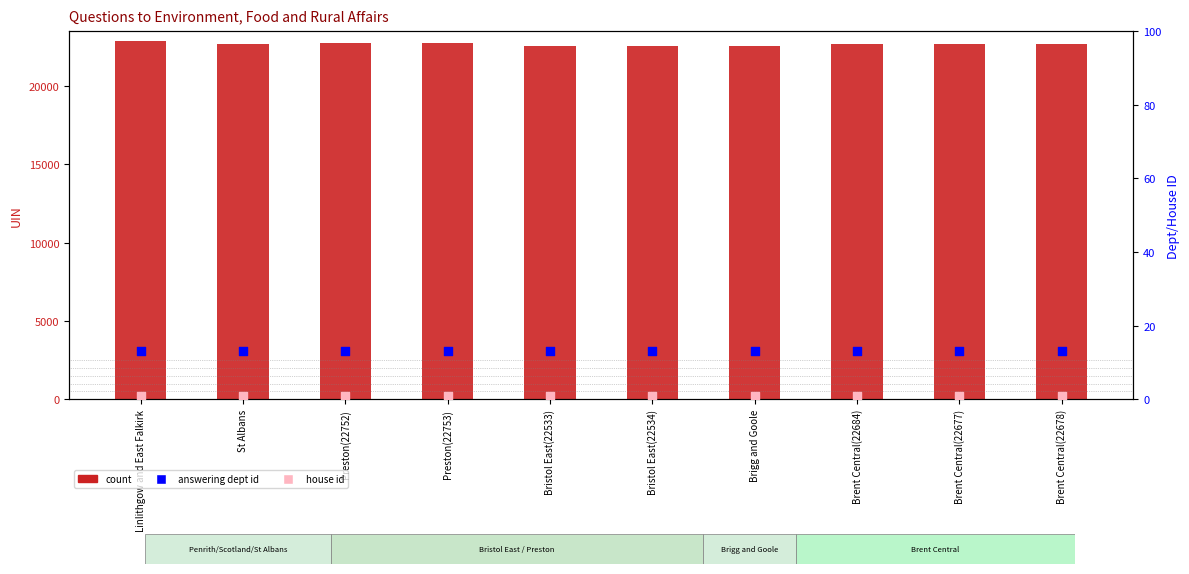

Which series has the largest Y range (max minus min)?

count